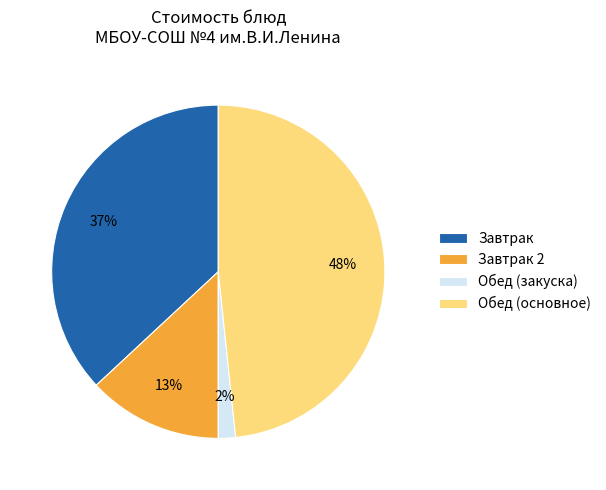

Do Завтрак and Обед (основное) together represent more than half of the pie?

Yes